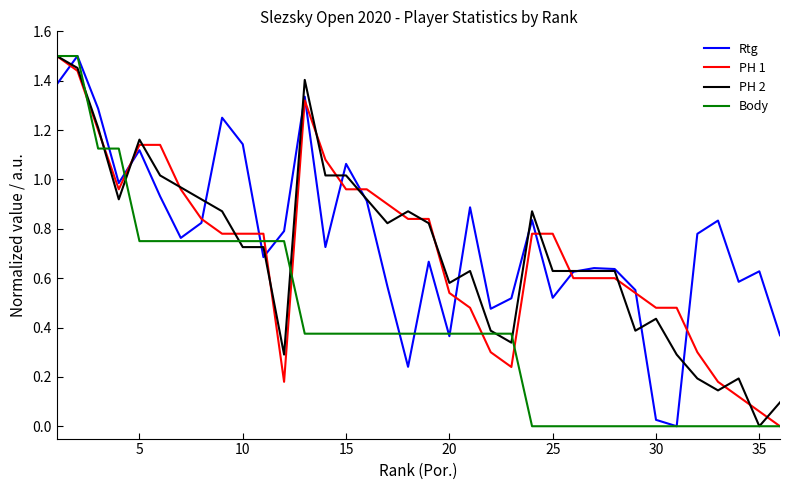

At 25, list the series in order from smallest to largest.

Body, Rtg, PH 2, PH 1